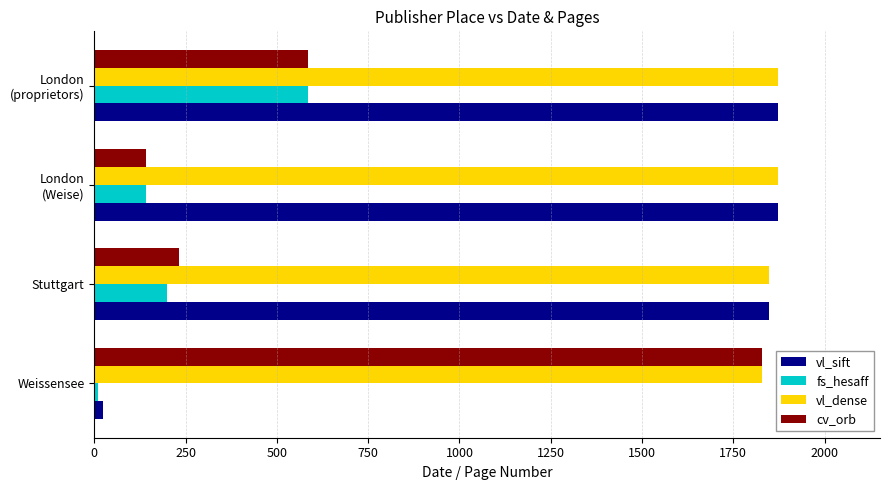

Is it true that vl_dense equals 2951 at Weissensee?

False